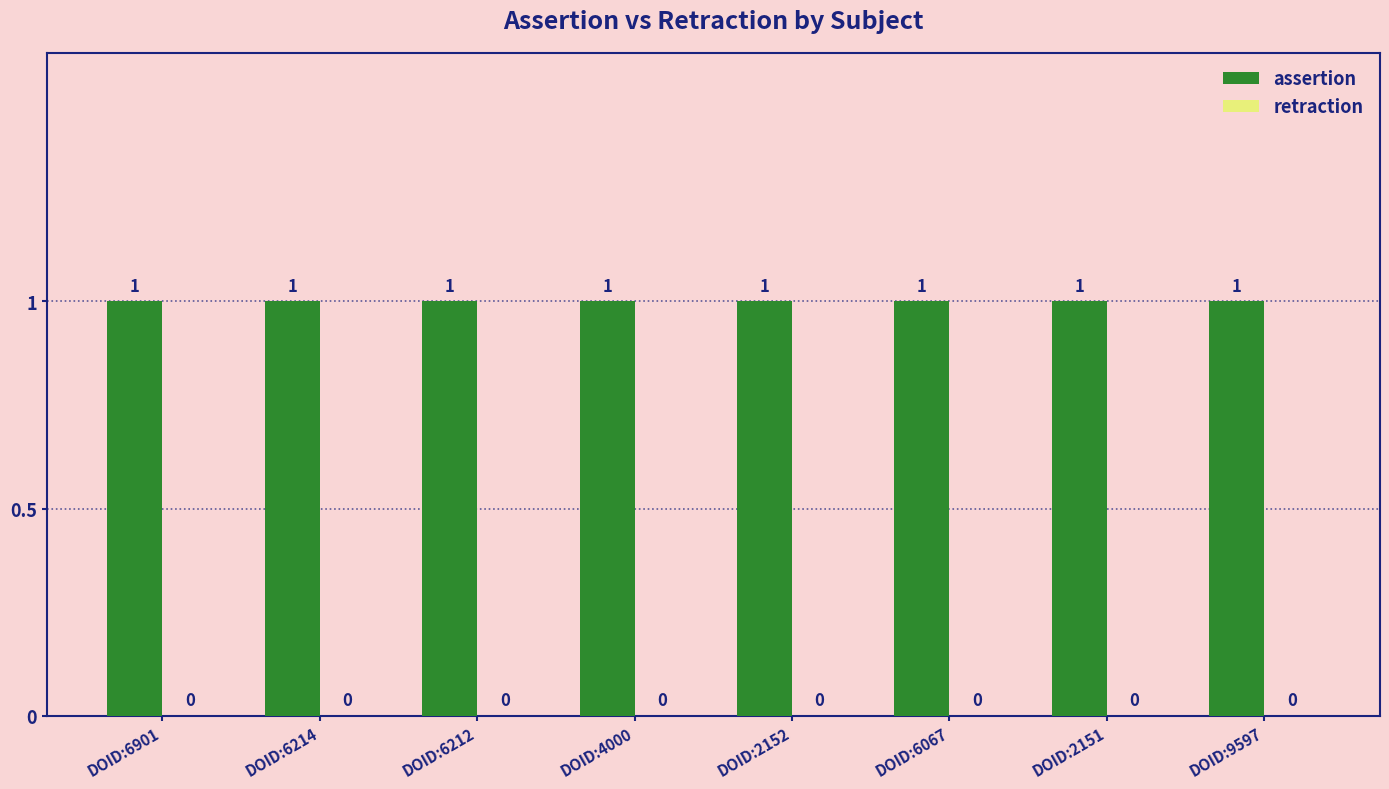

Rank the series at DOID:6067 from highest to lowest value.

assertion, retraction